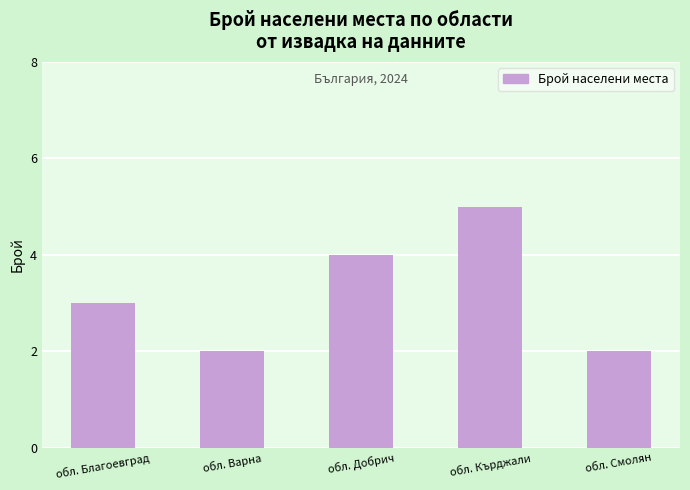

What is the difference between the maximum and minimum values?

3